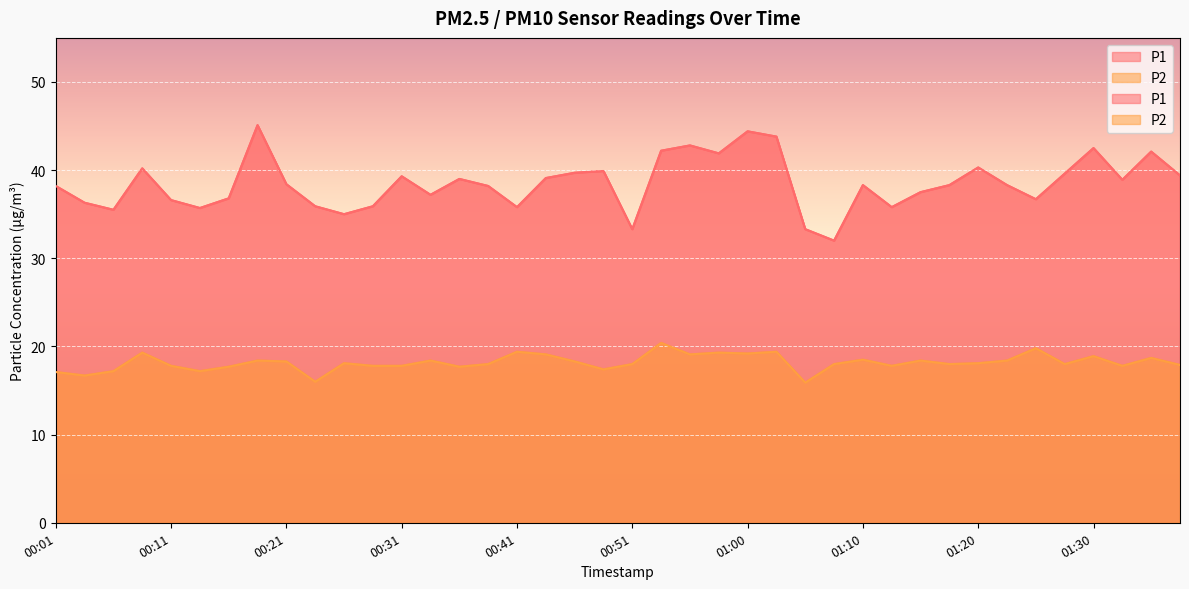

The P2 series shows 17.1 at 00:01. True or false?

True